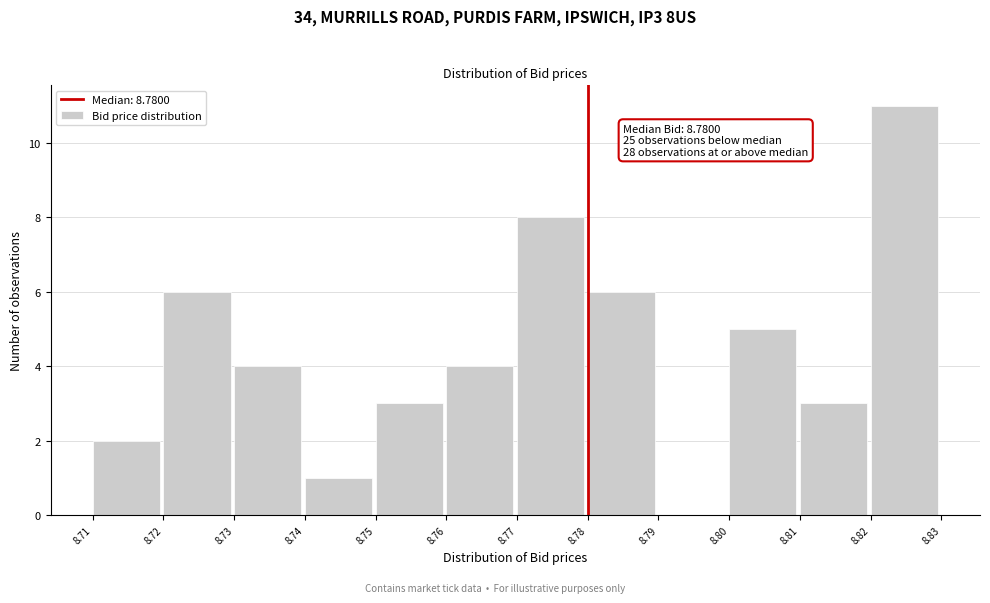

Which range on the x-axis has the tallest bar?

8.82 to 8.83